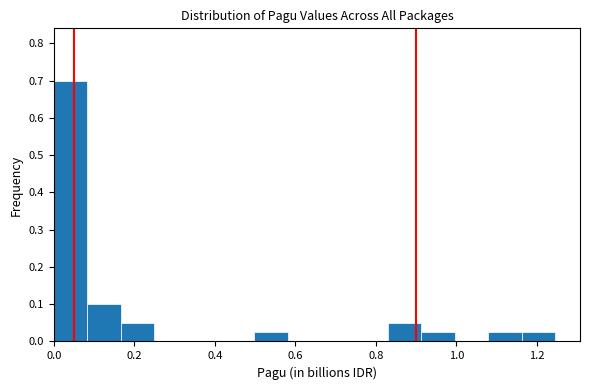

Reading left to right, transcribe this chart: for each bar, give the range it covers on the x-axis and its height. Neither the bar edges nor the heights are printed on the chart, so give them approximately, as read against the axes.

0.00 to 0.08: 0.70
0.08 to 0.16: 0.10
0.16 to 0.24: 0.05
0.24 to 0.34: 0
0.34 to 0.42: 0
0.42 to 0.50: 0
0.50 to 0.58: 0.03
0.58 to 0.66: 0
0.66 to 0.74: 0
0.74 to 0.84: 0
0.84 to 0.92: 0.05
0.92 to 1.00: 0.03
1.00 to 1.08: 0
1.08 to 1.16: 0.03
1.16 to 1.24: 0.03